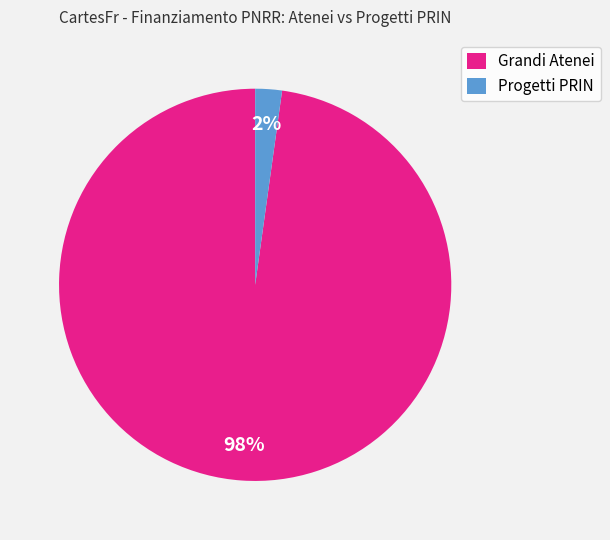

Which category has the smallest portion of the pie?

Progetti PRIN